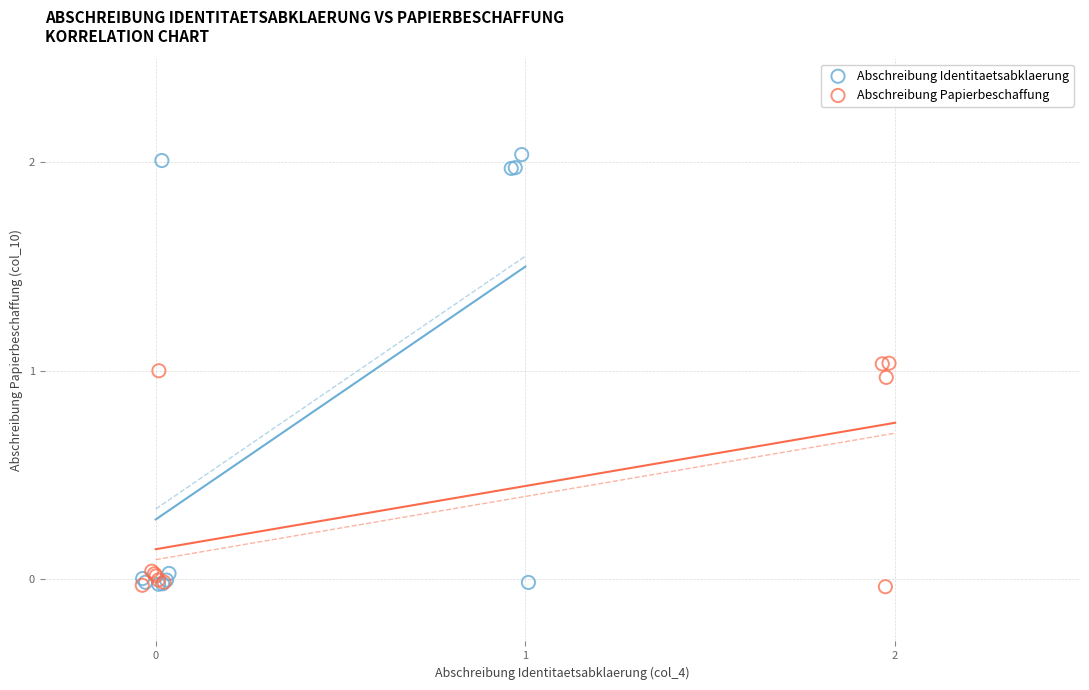

Which series has the largest Y range (max minus min)?

Abschreibung Identitaetsabklaerung